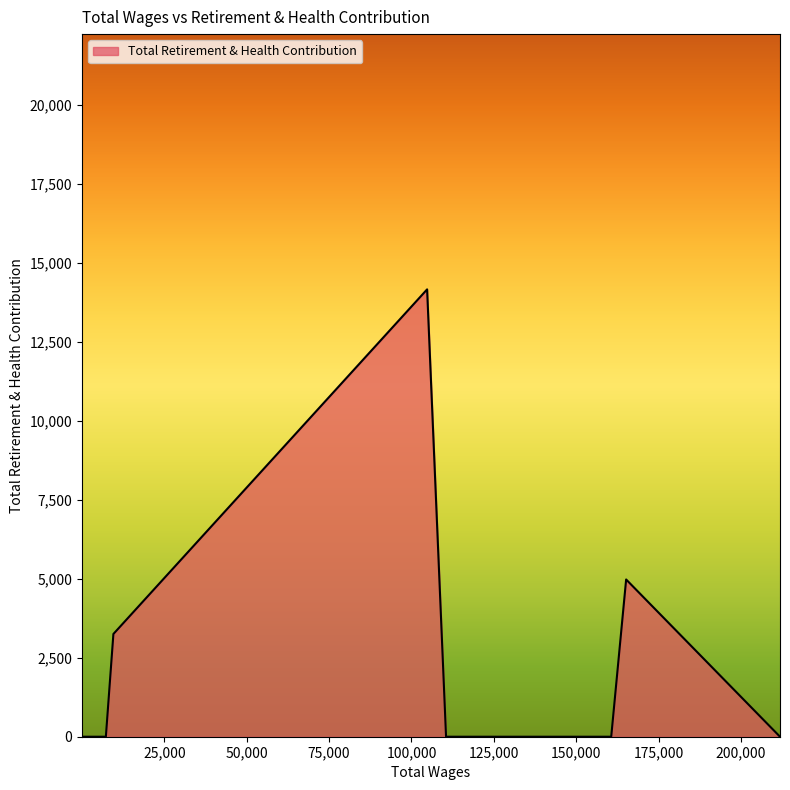

True or false: there are more than 1 points higher than both neighbors.

True